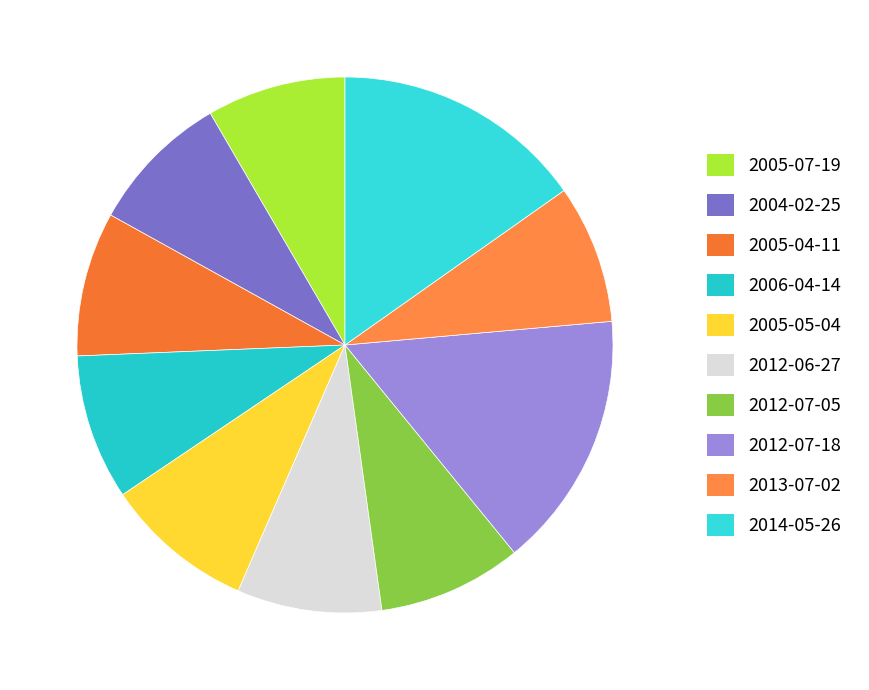

Count the number of slices in the pie.

10